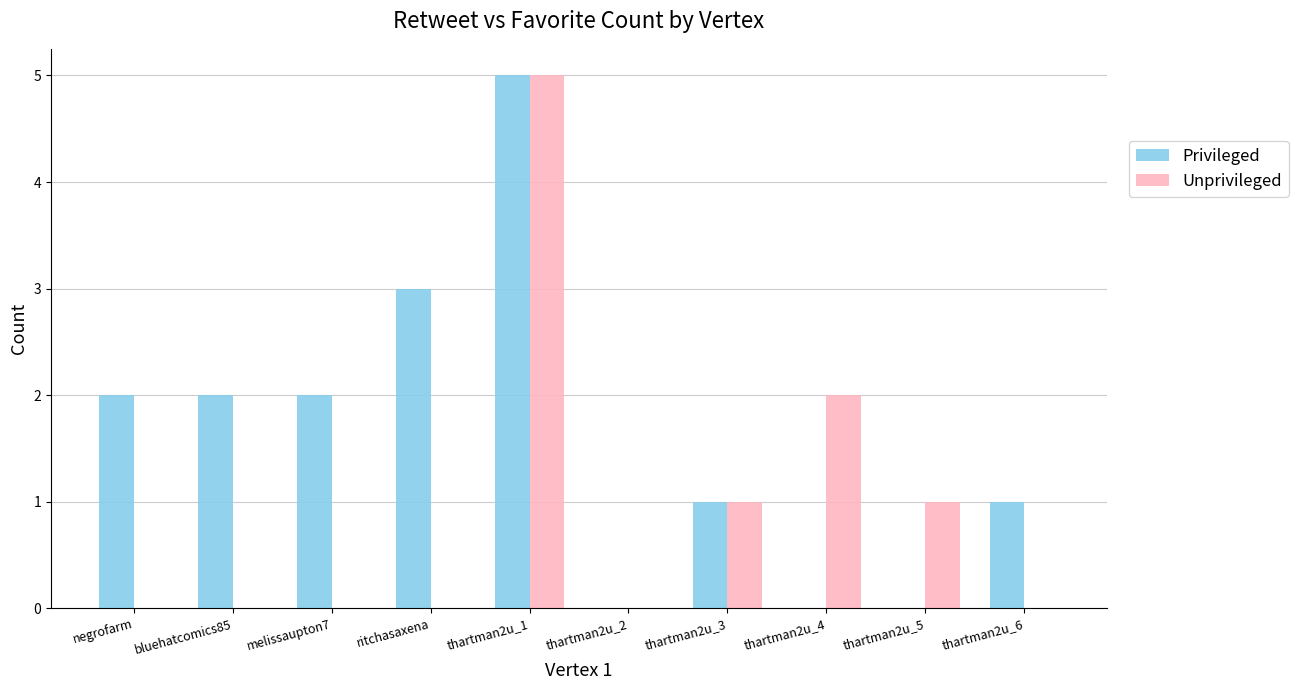

Are the bars horizontal?

No